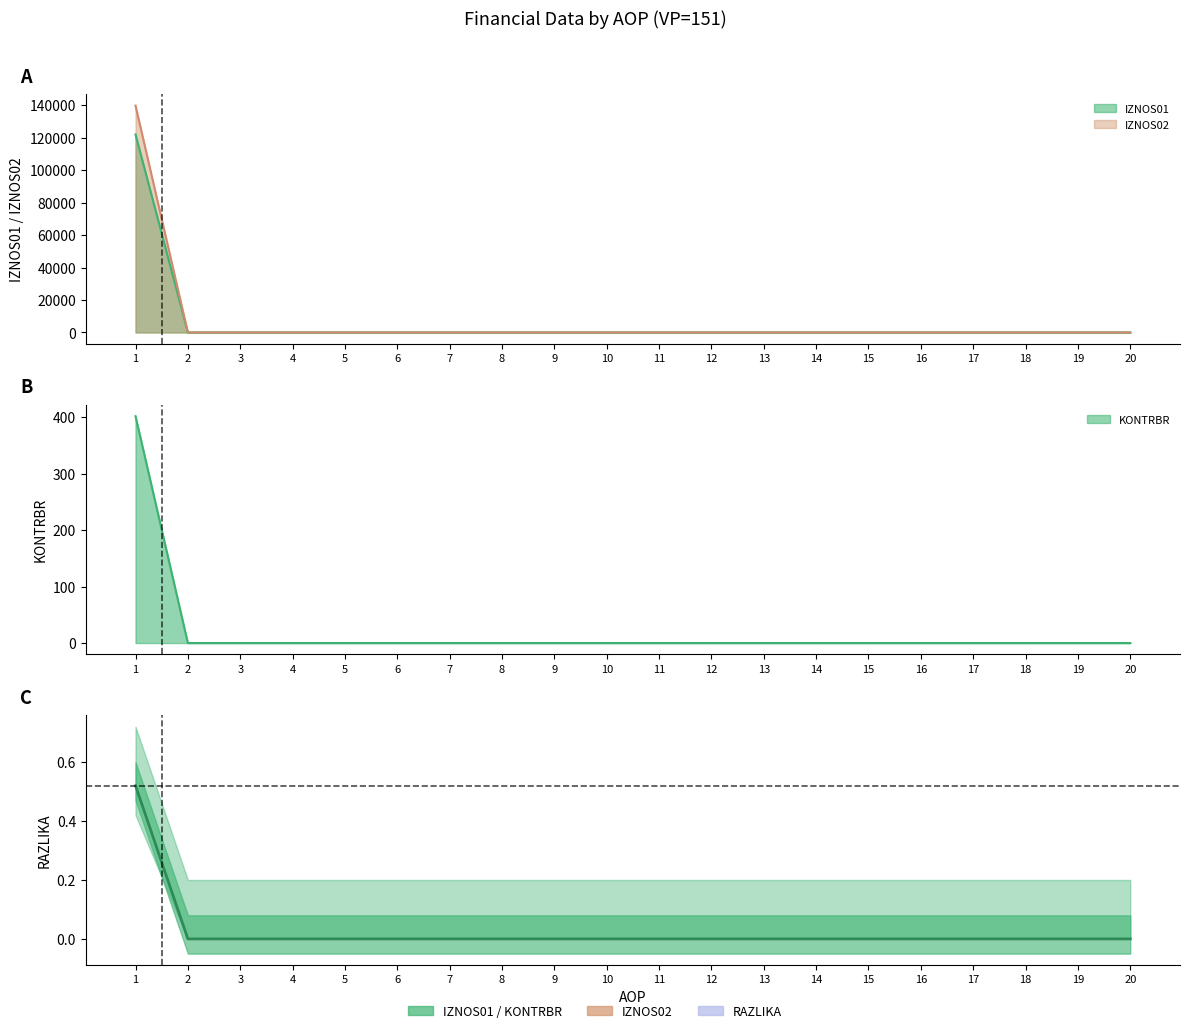

Reading left to right, transcribe all the data shown in this chart.

IZNOS01: 121964.3	0.0	0.0	0.0	0.0	0.0	0.0	0.0	0.0	0.0	0.0	0.0	0.0	0.0	0.0	0.0	0.0	0.0	0.0	0.0
IZNOS02: 139736.8	0.0	0.0	0.0	0.0	0.0	0.0	0.0	0.0	0.0	0.0	0.0	0.0	0.0	0.0	0.0	0.0	0.0	0.0	0.0
KONTRBR: 401.4	0.0	0.0	0.0	0.0	0.0	0.0	0.0	0.0	0.0	0.0	0.0	0.0	0.0	0.0	0.0	0.0	0.0	0.0	0.0
RAZLIKA: 0.5	0.0	0.0	0.0	0.0	0.0	0.0	0.0	0.0	0.0	0.0	0.0	0.0	0.0	0.0	0.0	0.0	0.0	0.0	0.0